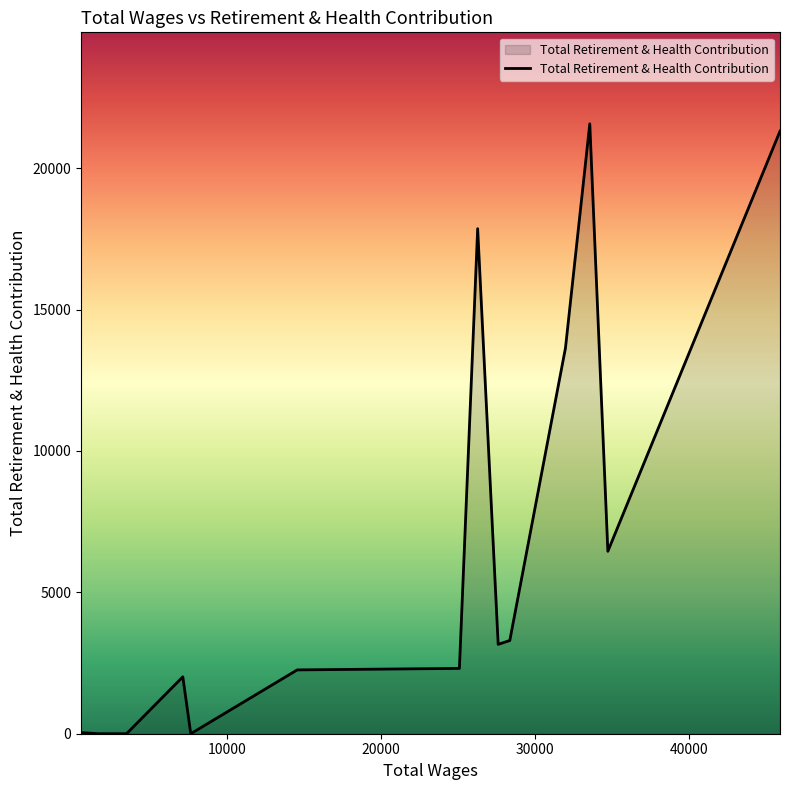

What is the maximum value shown in the chart?

21568